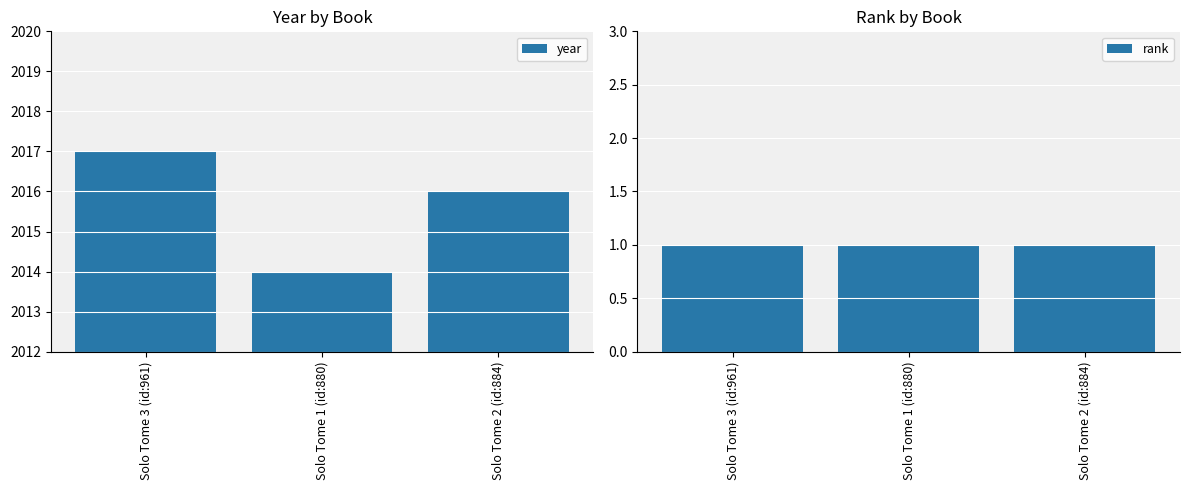

What is the value of the rank bar at the 3rd from the left?

1